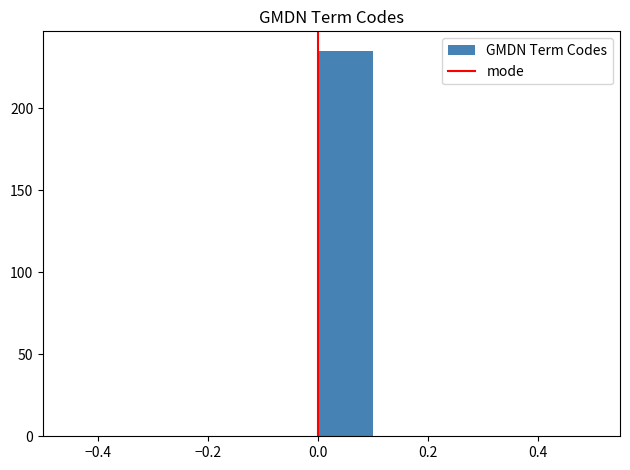

How tall is the bar that spans 0.0 to 0.1 on the x-axis? The values are not printed on the chart, so give them approximately, as read against the axis.

235